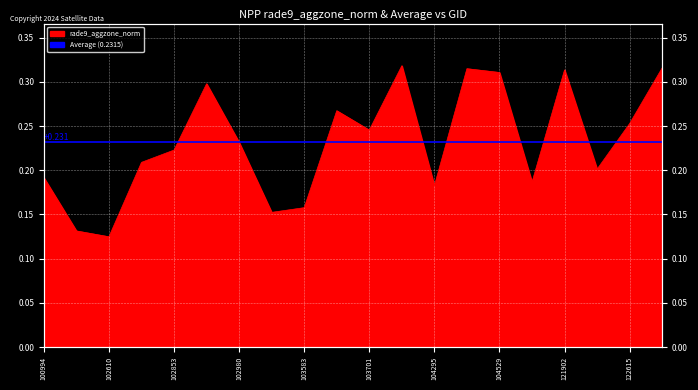

List the labels in order of value, largest first.

103936, 122799, 104414, 121902, 104529, 102972, 103694, 122615, 103701, 102980, 102853, 102732, 122077, 100994, 107573, 104295, 103583, 103574, 102482, 102610